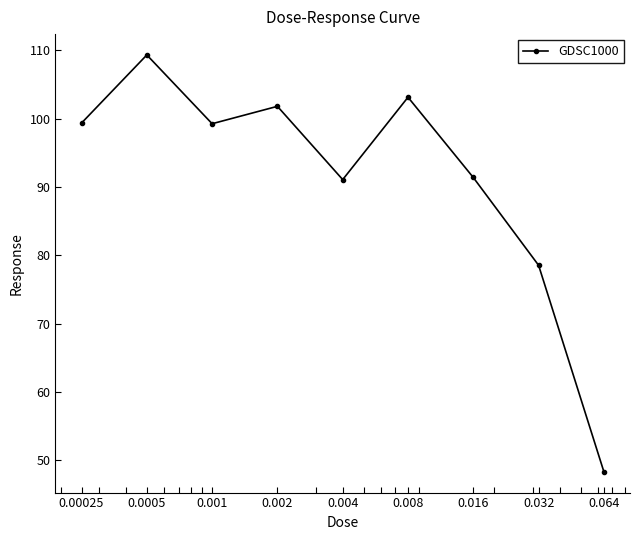

How many points are lower than both their immediate neighbors (excluding endpoints)?

2